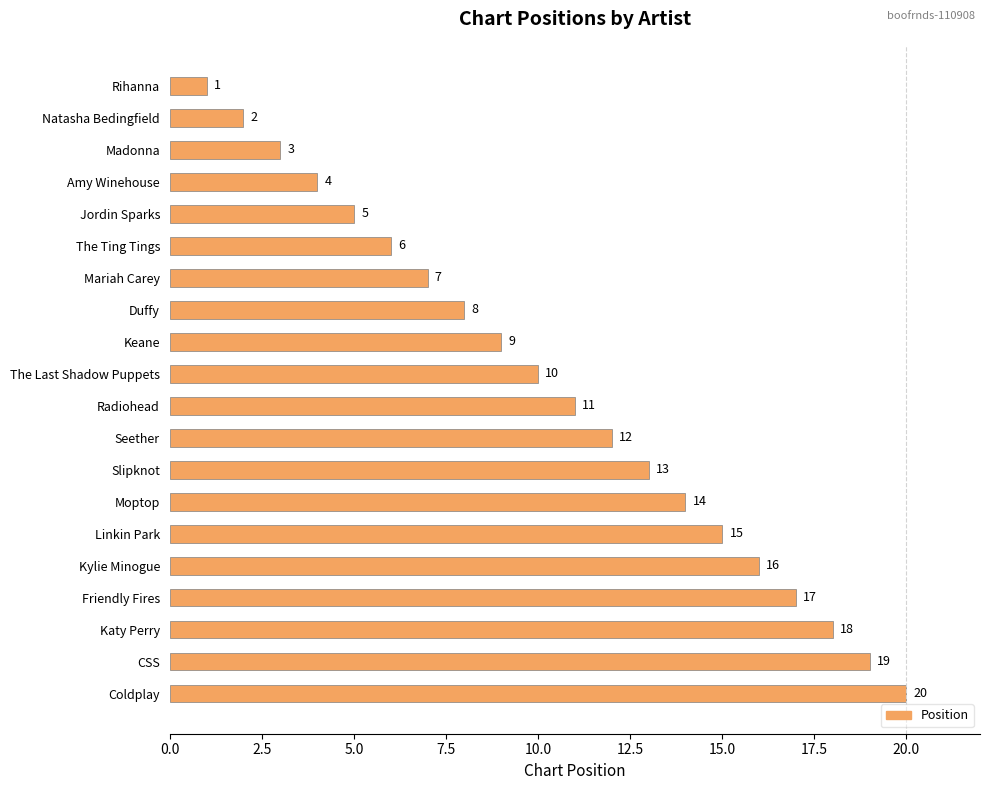

What is the sum of the values at Madonna and Keane?

12